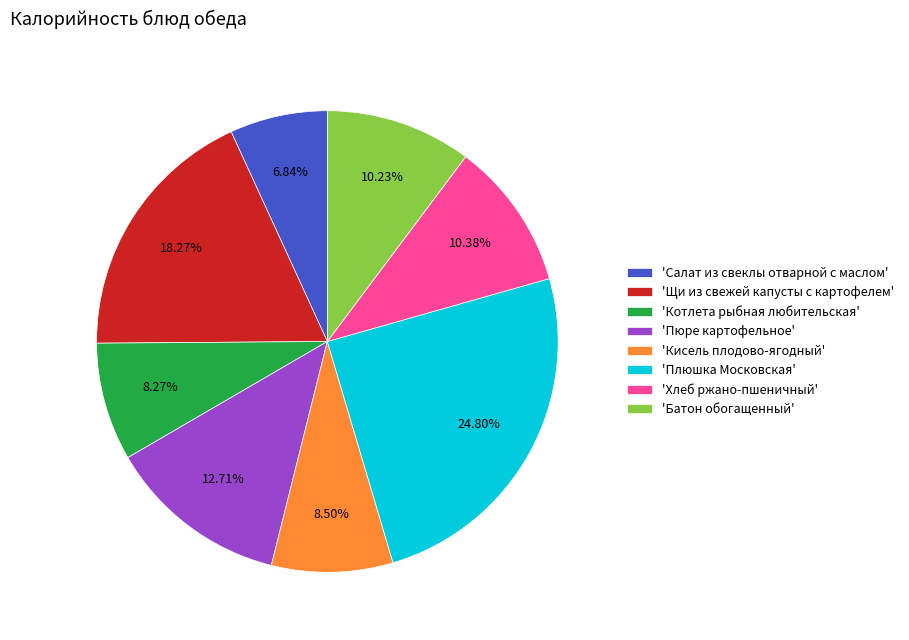

Which category has the biggest portion of the pie?

'Плюшка Московская'